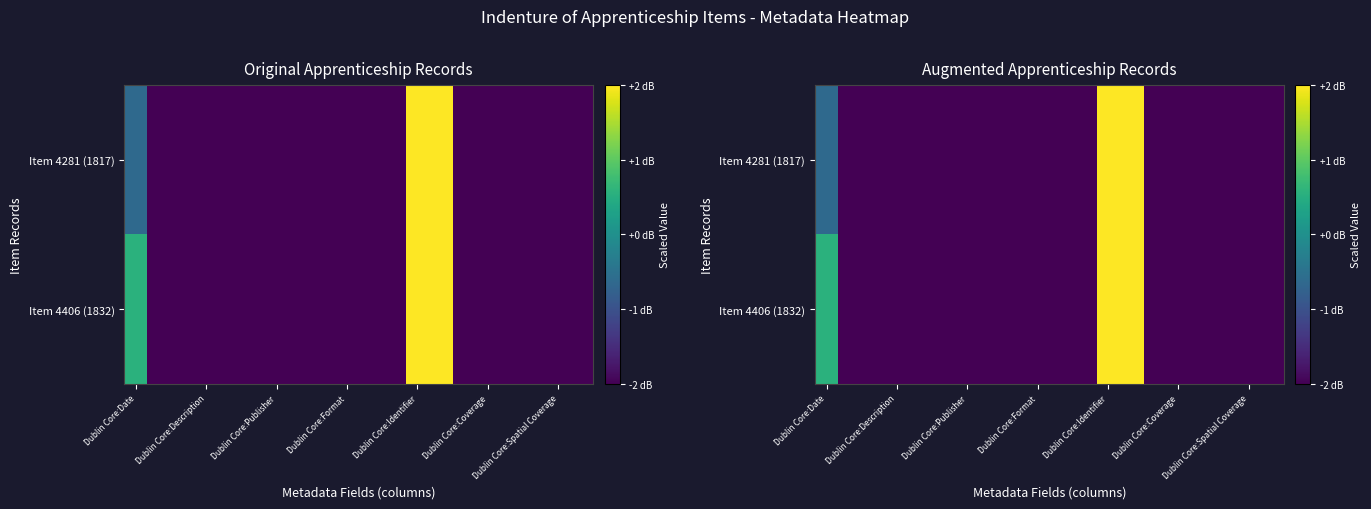

What is the difference between the maximum and second lowest values in the Item 4406 (1832) series?

4.0